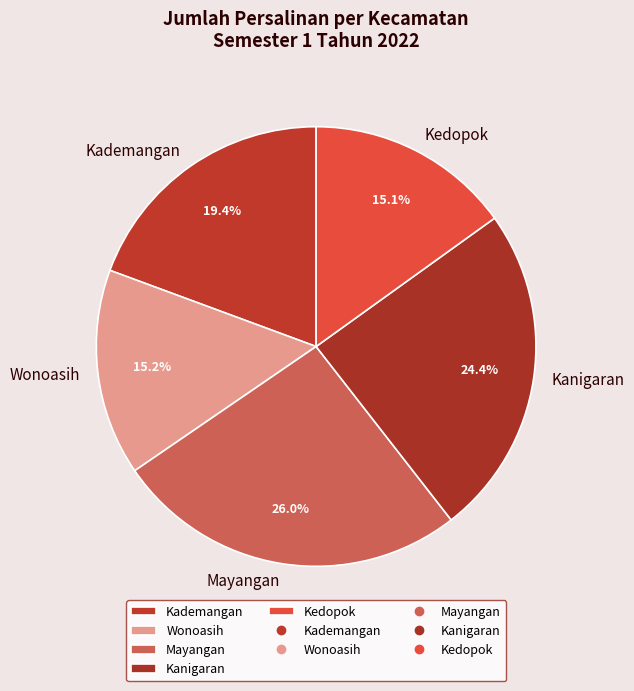

To the nearest percent, what portion does Mayangan represent?

26%